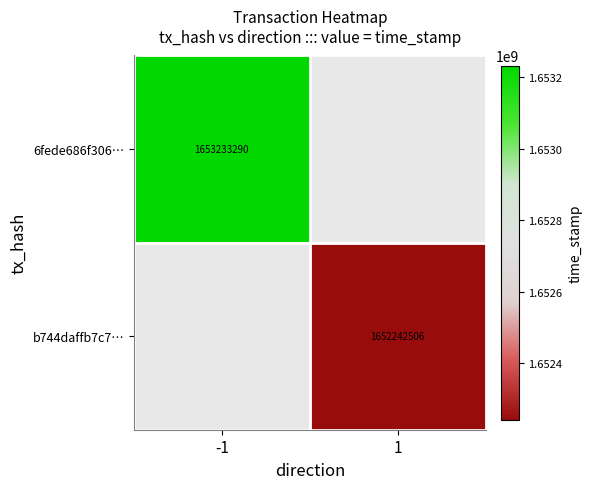

Is the value of b744daffb7c7… at 1 greater than the value of 6fede686f306… at -1?

No